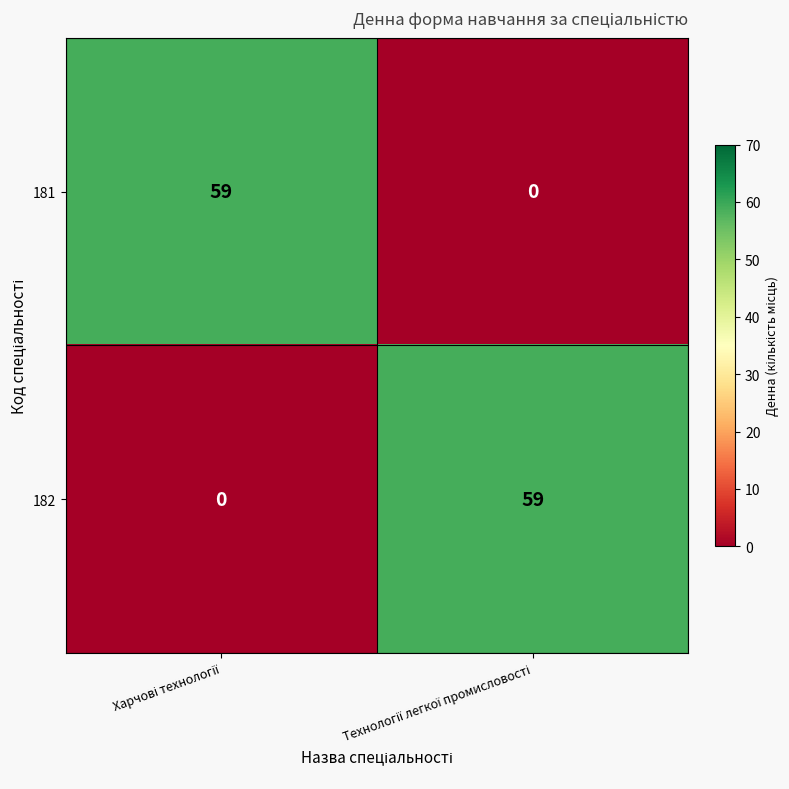

What is the average value of the 182 series?

30